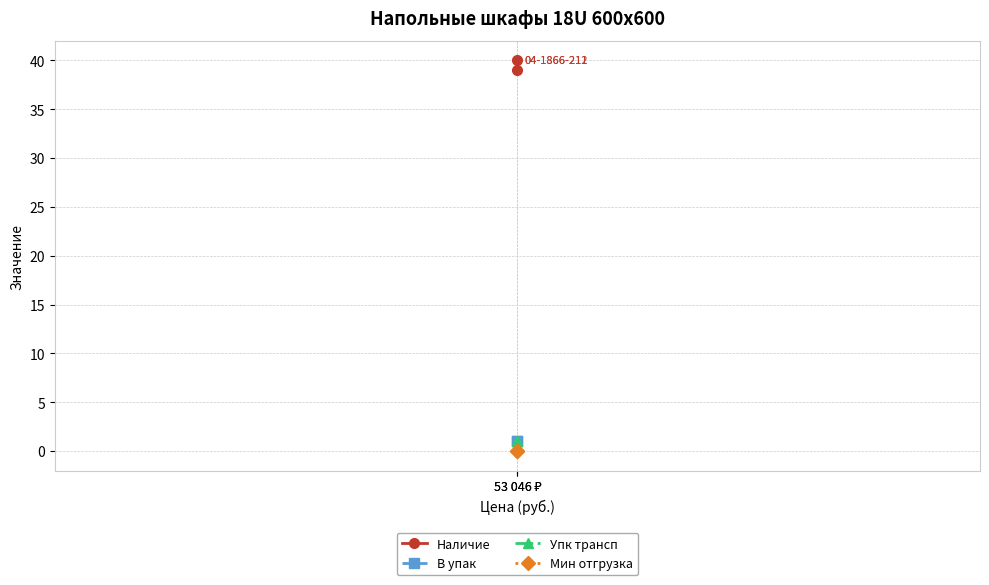

Reading left to right, what are all the values shown in this chart?

Наличие: 53 046 ₽=39	53 046 ₽=40
В упак: 53 046 ₽=1	53 046 ₽=1
Упк трансп: 53 046 ₽=1	53 046 ₽=1
Мин отгрузка: 53 046 ₽=0	53 046 ₽=0